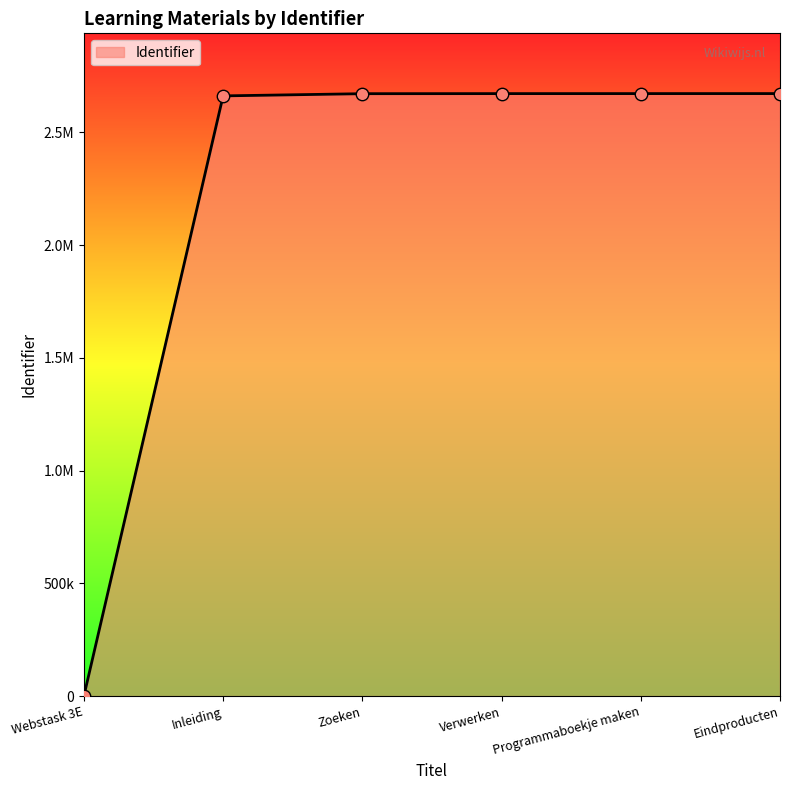

Does the chart have visible grid lines?

No